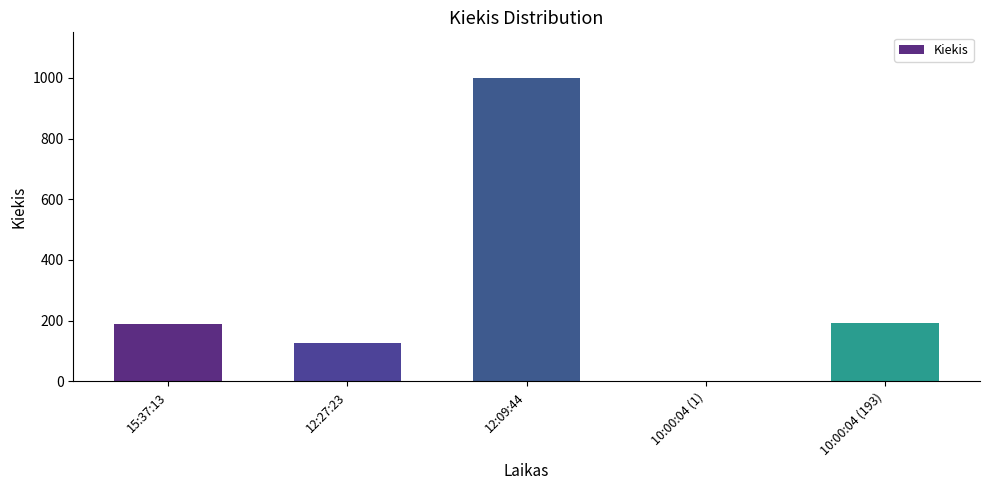

At which category does the chart reach its peak across all series?

12:09:44